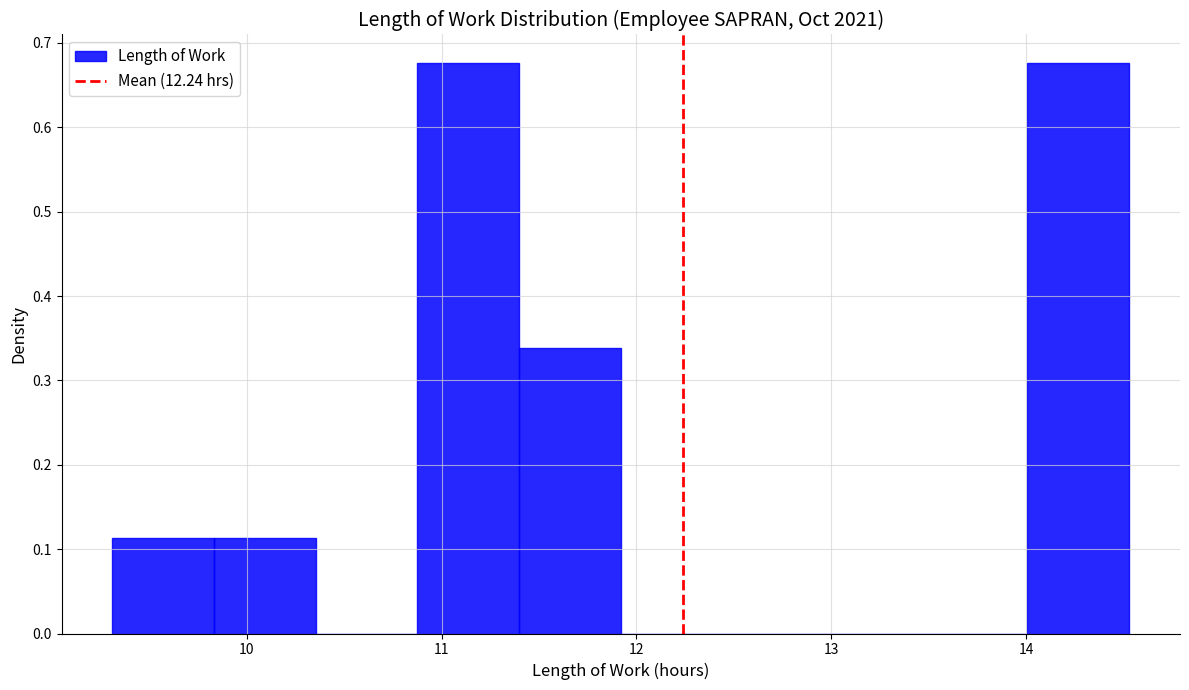

How tall is the bar that spans 9.8 to 10.4 on the x-axis? Neither the bar edges nor the heights are printed on the chart, so give them approximately, as read against the axes.

0.11